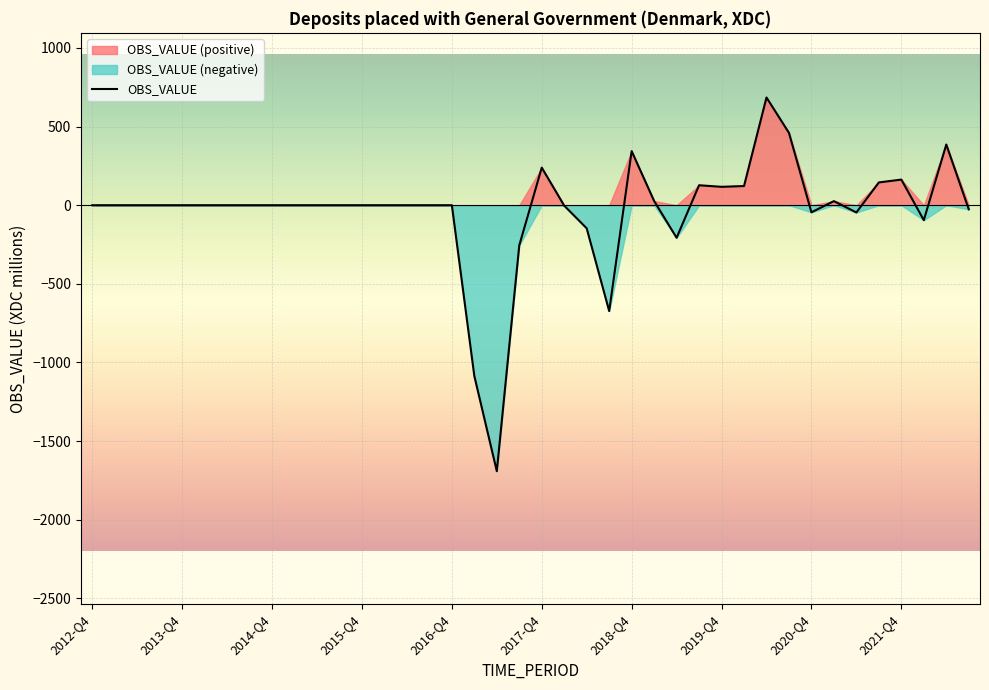

What is the minimum value shown in the chart?

-1691